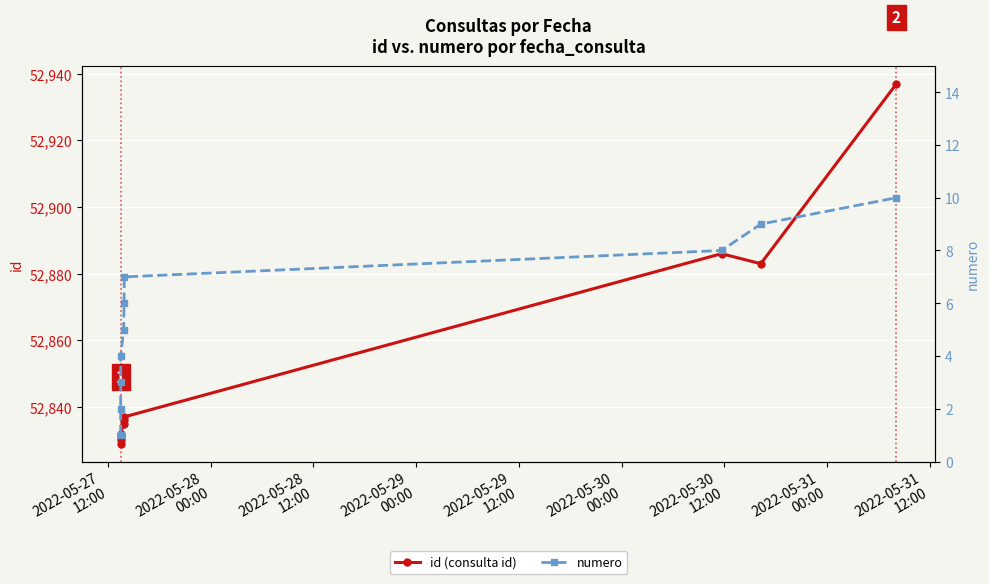

What is the value of the id (consulta id) point at the 3rd from the left?

52831